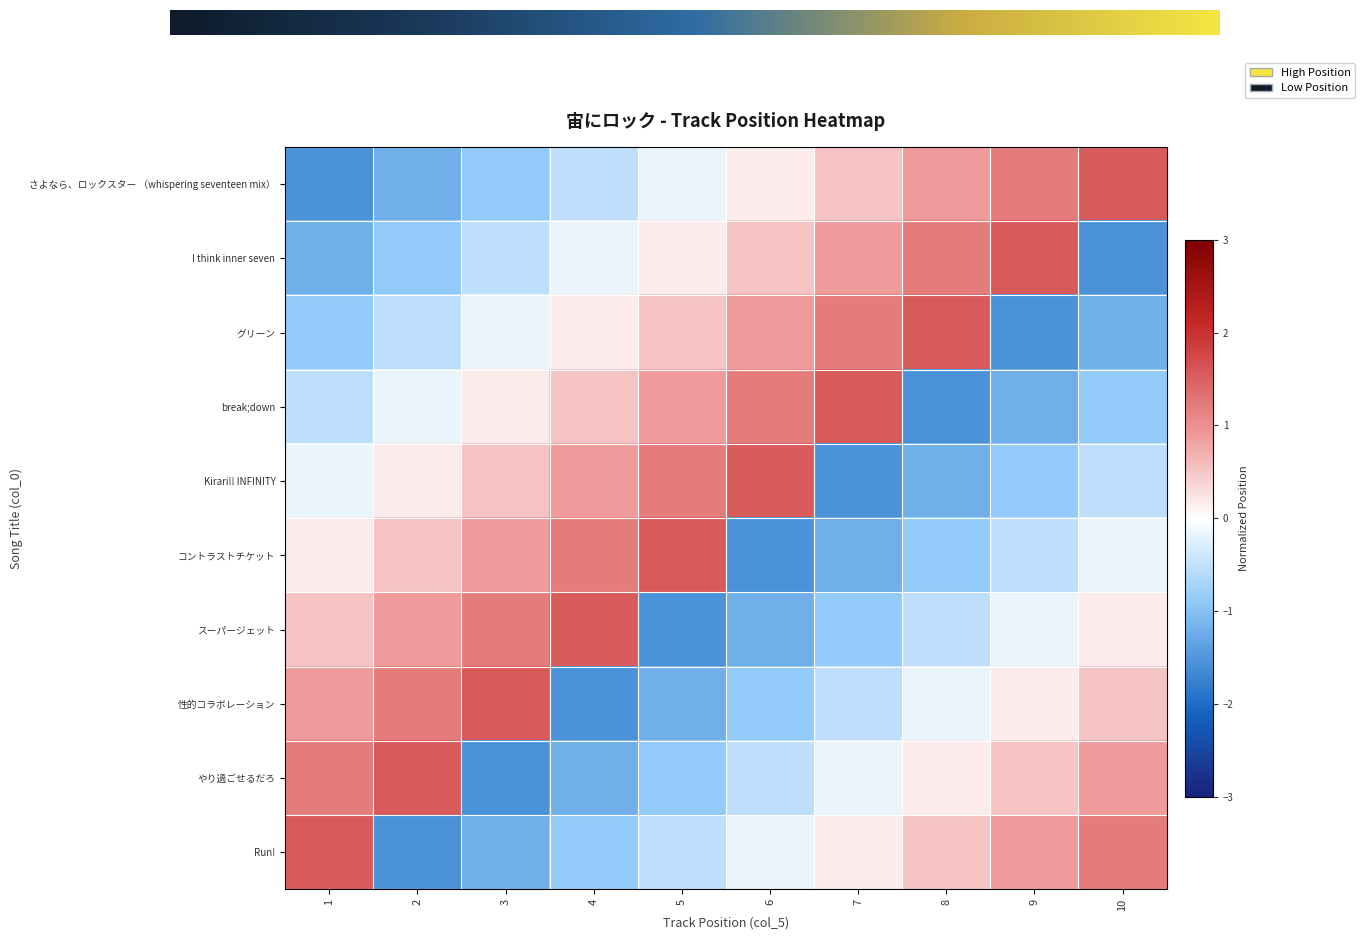

What is the greatest value displayed?

1.6